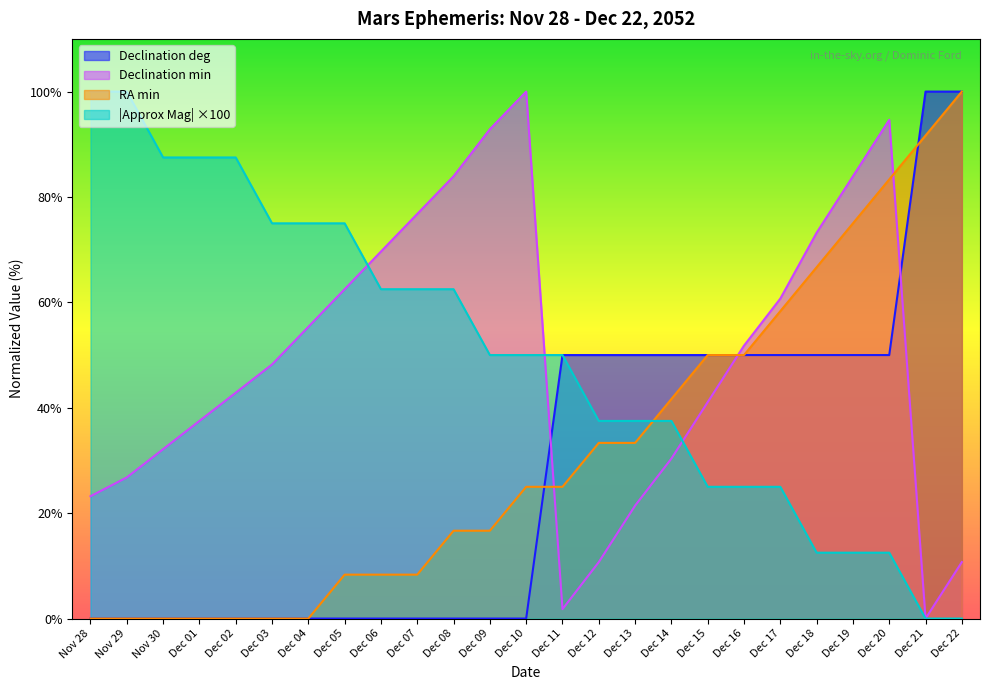

Which series has the largest range (max minus min)?

Declination deg